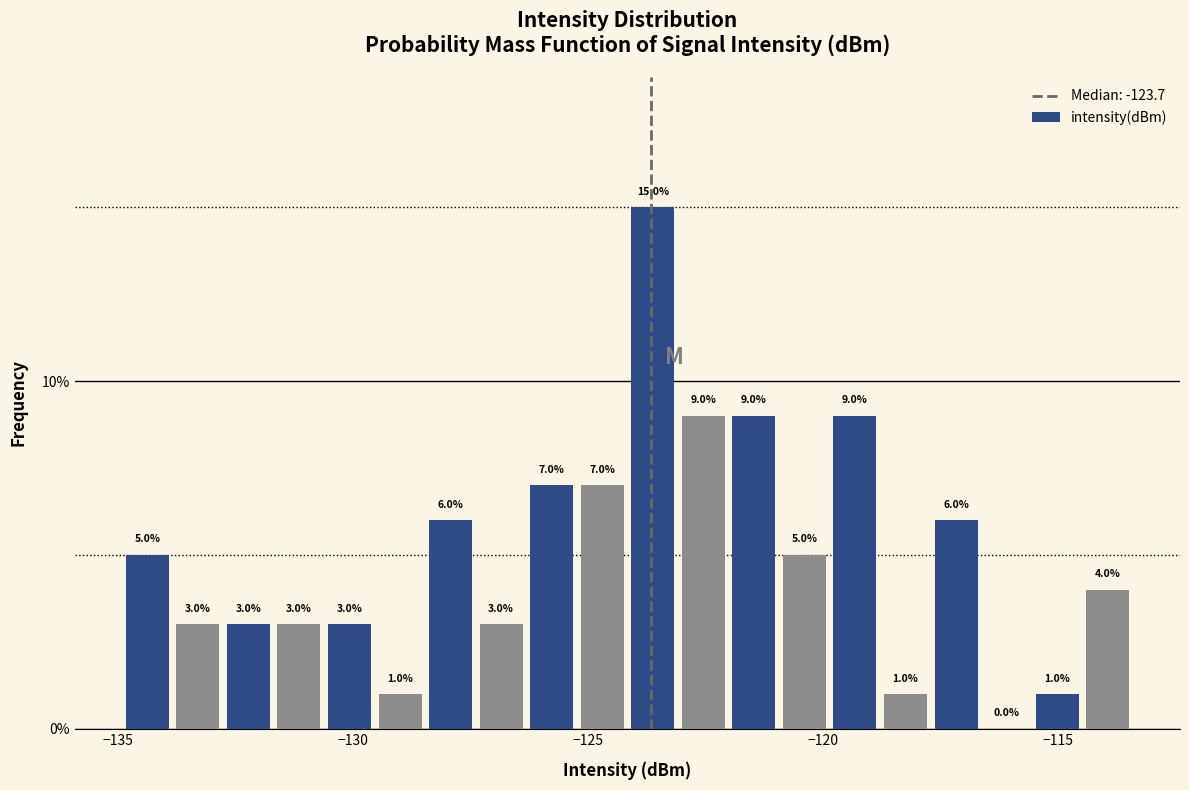

Around what value on the x-axis is the tallest bar? Give the approximate position of its centre, as read against the axis.

-123.5